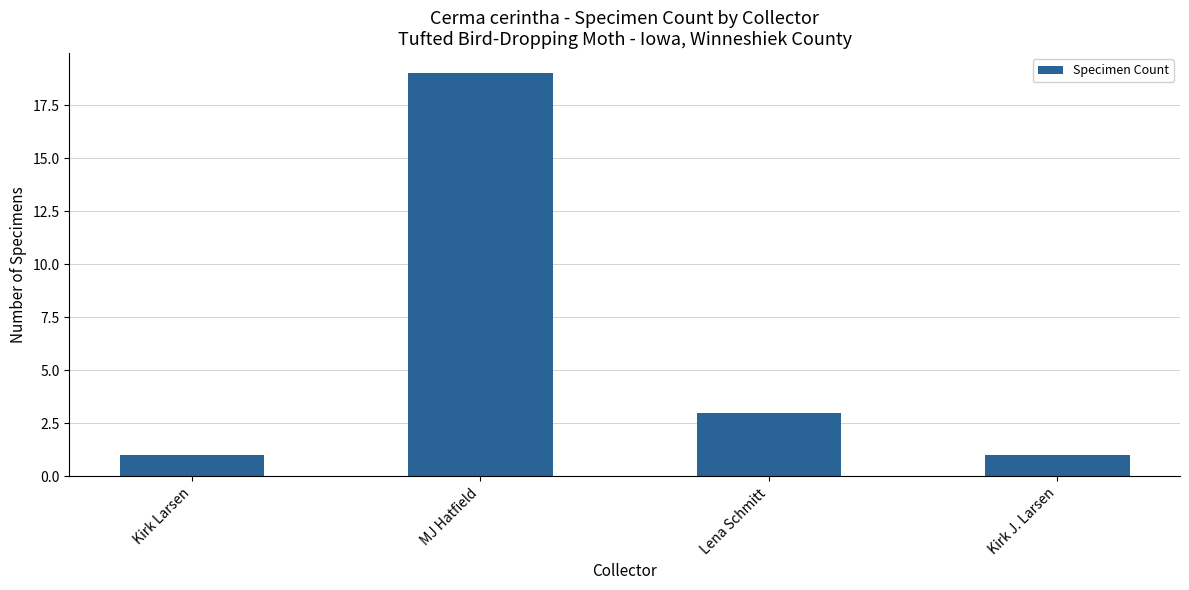

Are the bars grouped side by side (vs. stacked)?

No